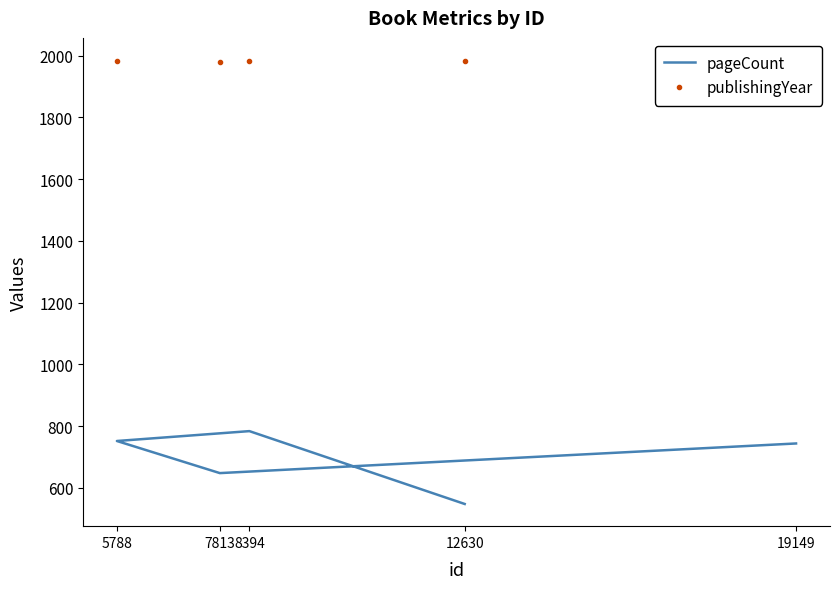

The publishingYear series shows 782 at 12630. True or false?

False